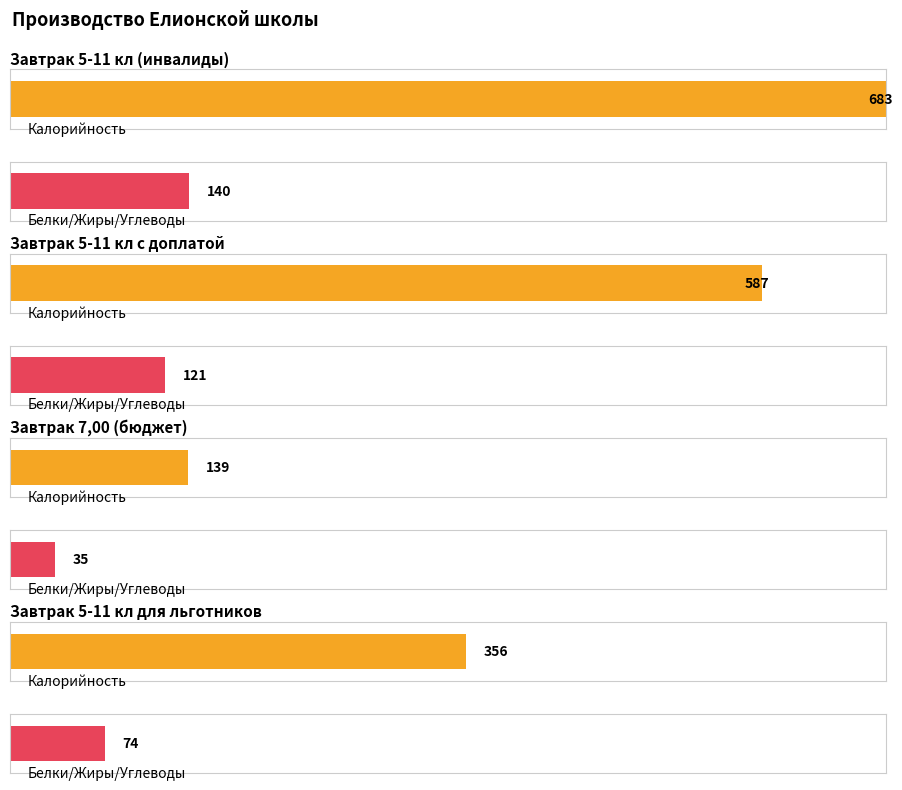

Which series has the largest total across all categories?

Калорийность